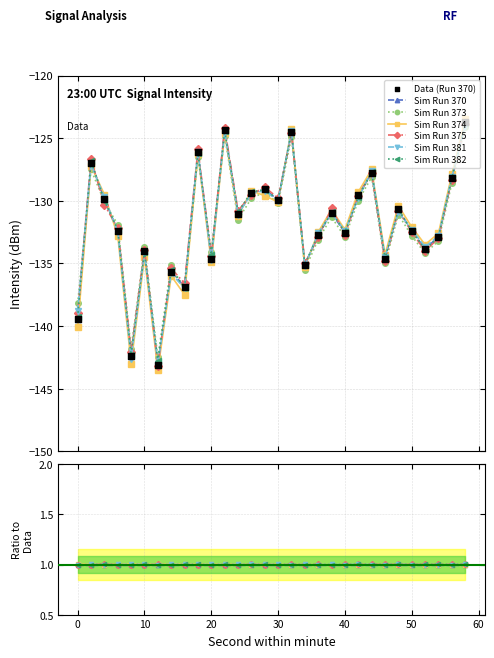

At how many categories does at least one series exceed -125?

3